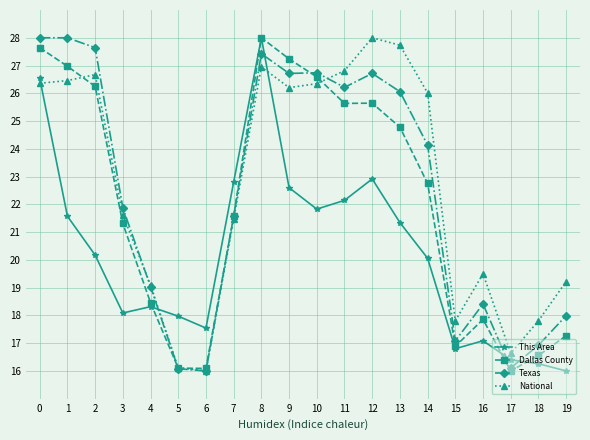

After their last crossing, which series has the higher values: National or This Area?

National